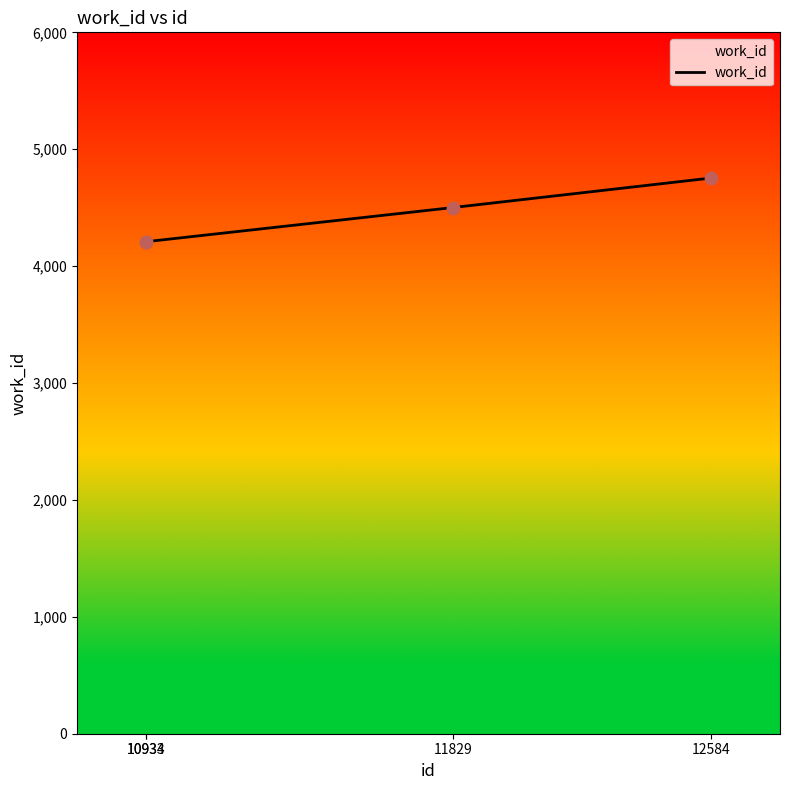

What is the ratio of the value at 10934 to the value at 10933?

1.0